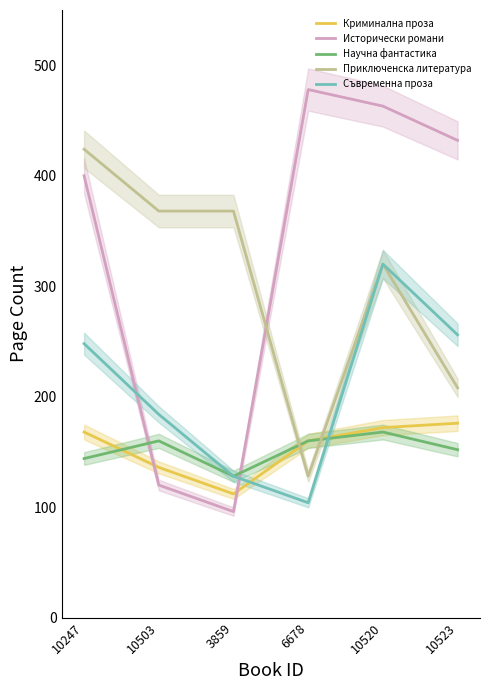

What is the label of the 1st point from the left?

10247